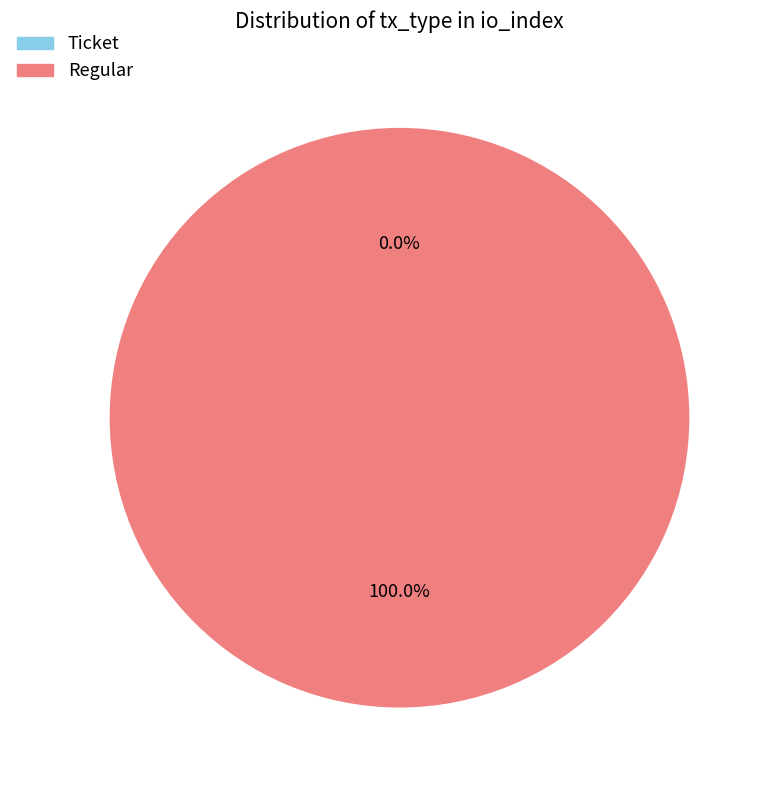

Combined, do Ticket and Regular account for over 50%?

Yes